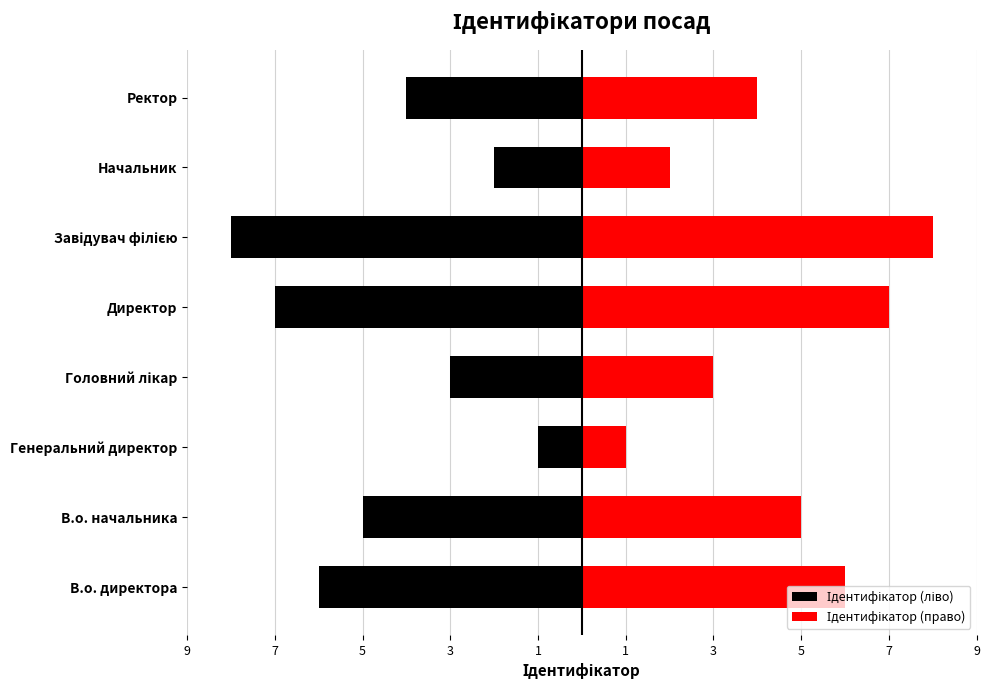

Count the number of categories in the chart.

8